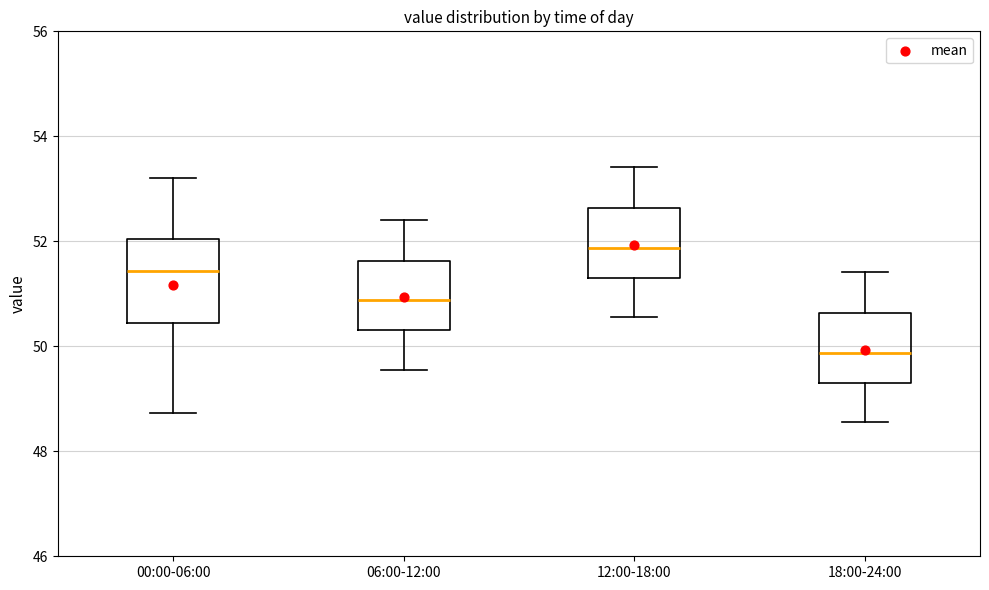

Reading left to right, read every box against the y-axis: the position of its median line, the range the box covers, and the ends of its whiskers. The values are not printed on the chart, so give them approximately, as read against the axis.

00:00-06:00: median 51.4, box 50.4 to 52.0, whiskers 48.8 to 53.2
06:00-12:00: median 50.8, box 50.4 to 51.6, whiskers 49.6 to 52.4
12:00-18:00: median 51.8, box 51.4 to 52.6, whiskers 50.6 to 53.4
18:00-24:00: median 49.8, box 49.4 to 50.6, whiskers 48.6 to 51.4